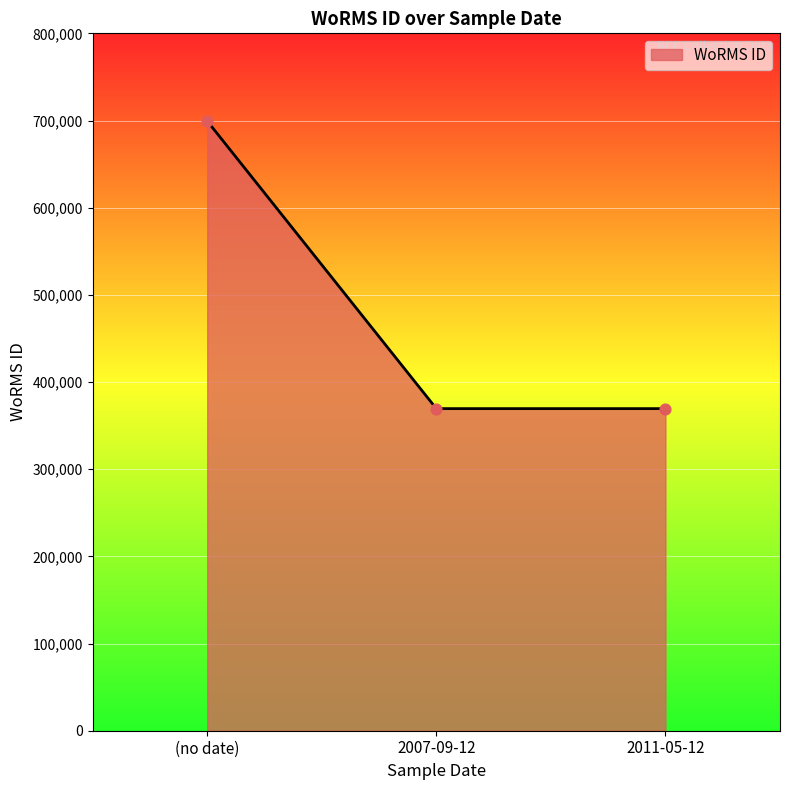

Approximately how many times larger is the value at 2011-05-12 compared to 2007-09-12?

1.0